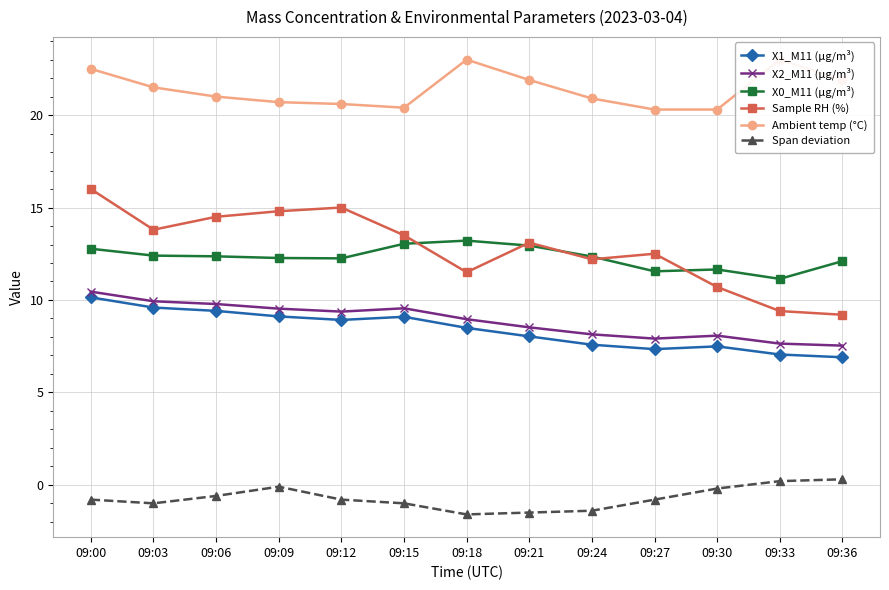

The Span deviation series shows -1.4 at 09:12. True or false?

False